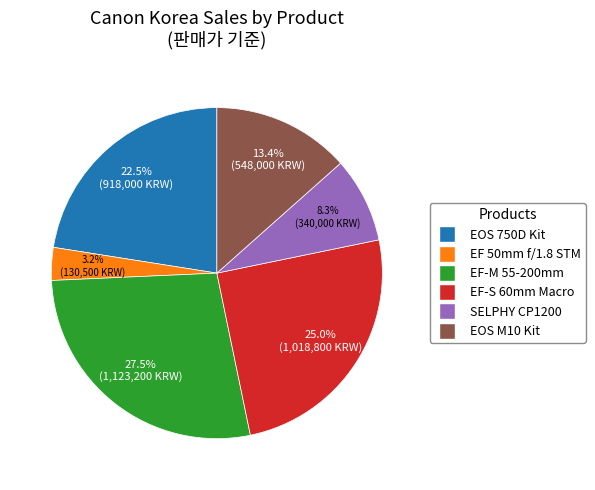

Is there a majority slice in this chart?

No